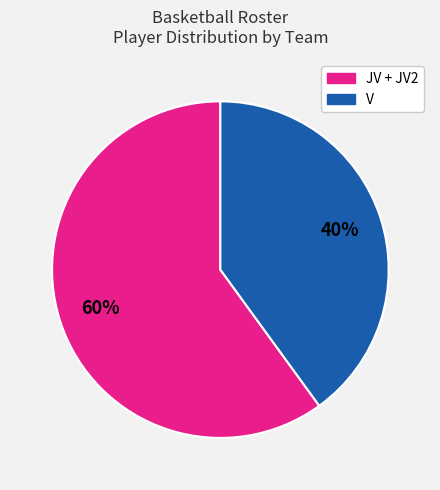

To the nearest percent, what is the difference between the largest and smallest slice percentages?

20%